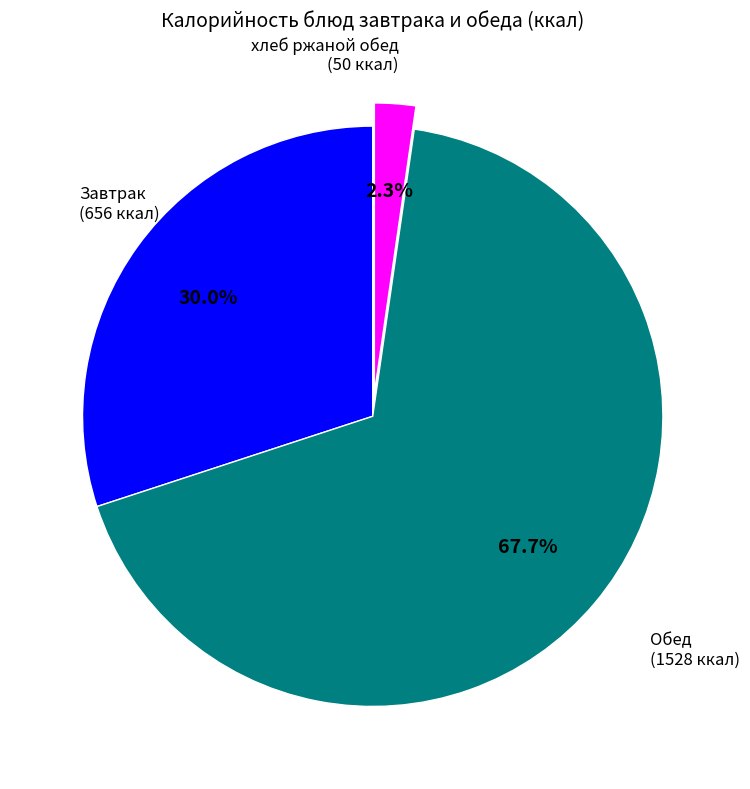

How many segments does this pie chart have?

3